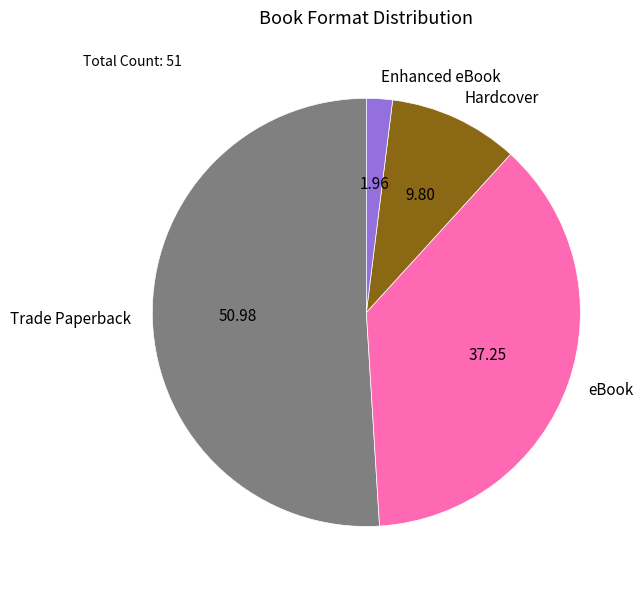

Does Trade Paperback represent more than half of the total?

Yes